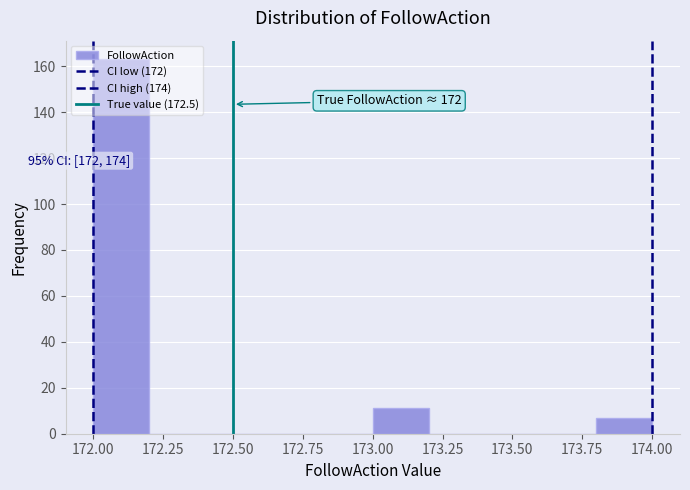

Which range on the x-axis has the tallest bar?

172.0 to 172.2